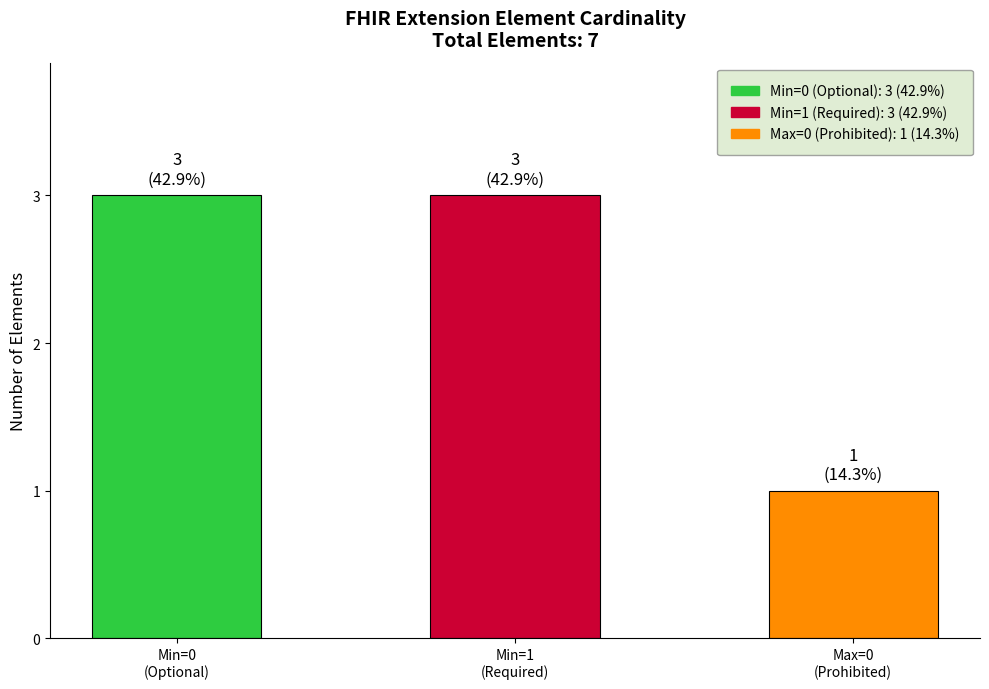

Reading right to left, transcribe all the data shown in this chart.

1	3	3